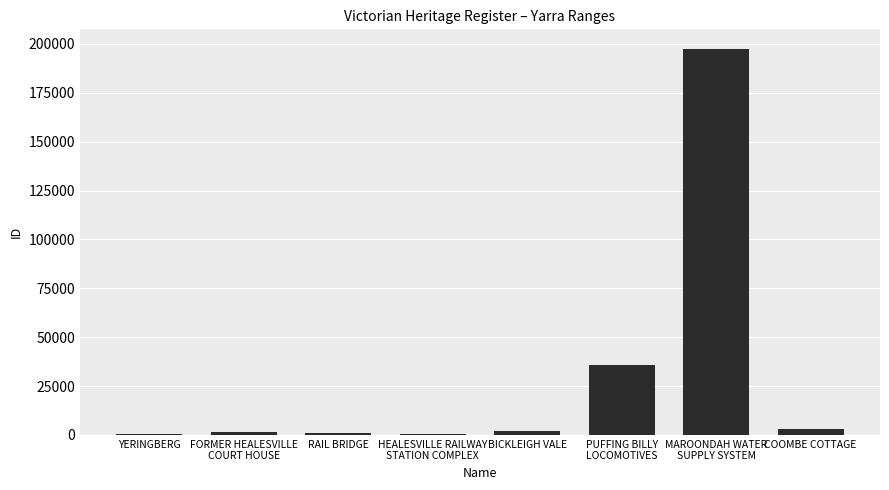

Which has a higher value, COOMBE COTTAGE or RAIL BRIDGE?

COOMBE COTTAGE